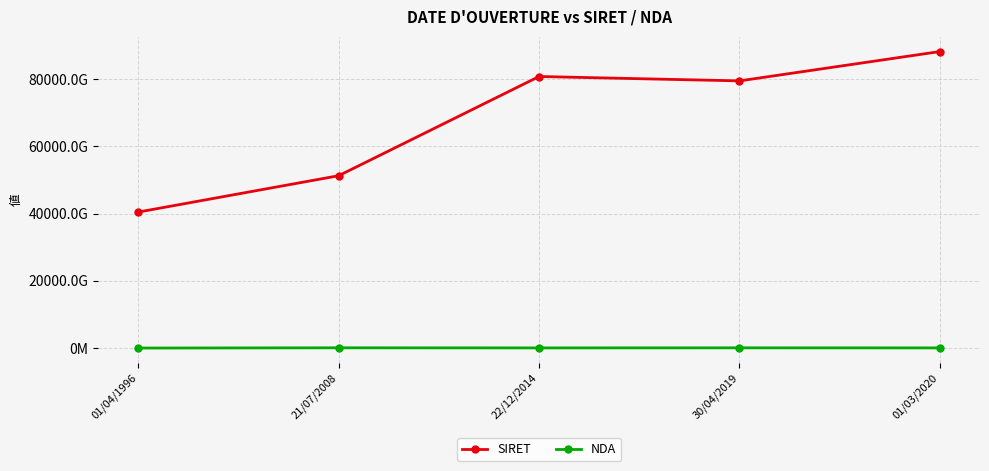

What is the difference between the second highest and second lowest values in the SIRET series?

29492162000011